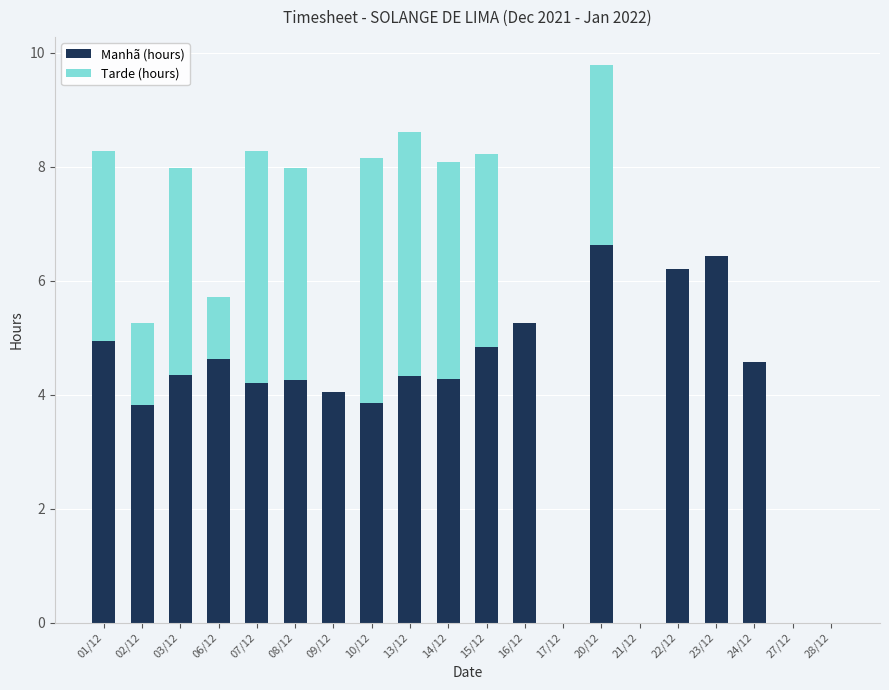

True or false: Manhã (hours) has a value of 4.3 at 13/12.

True